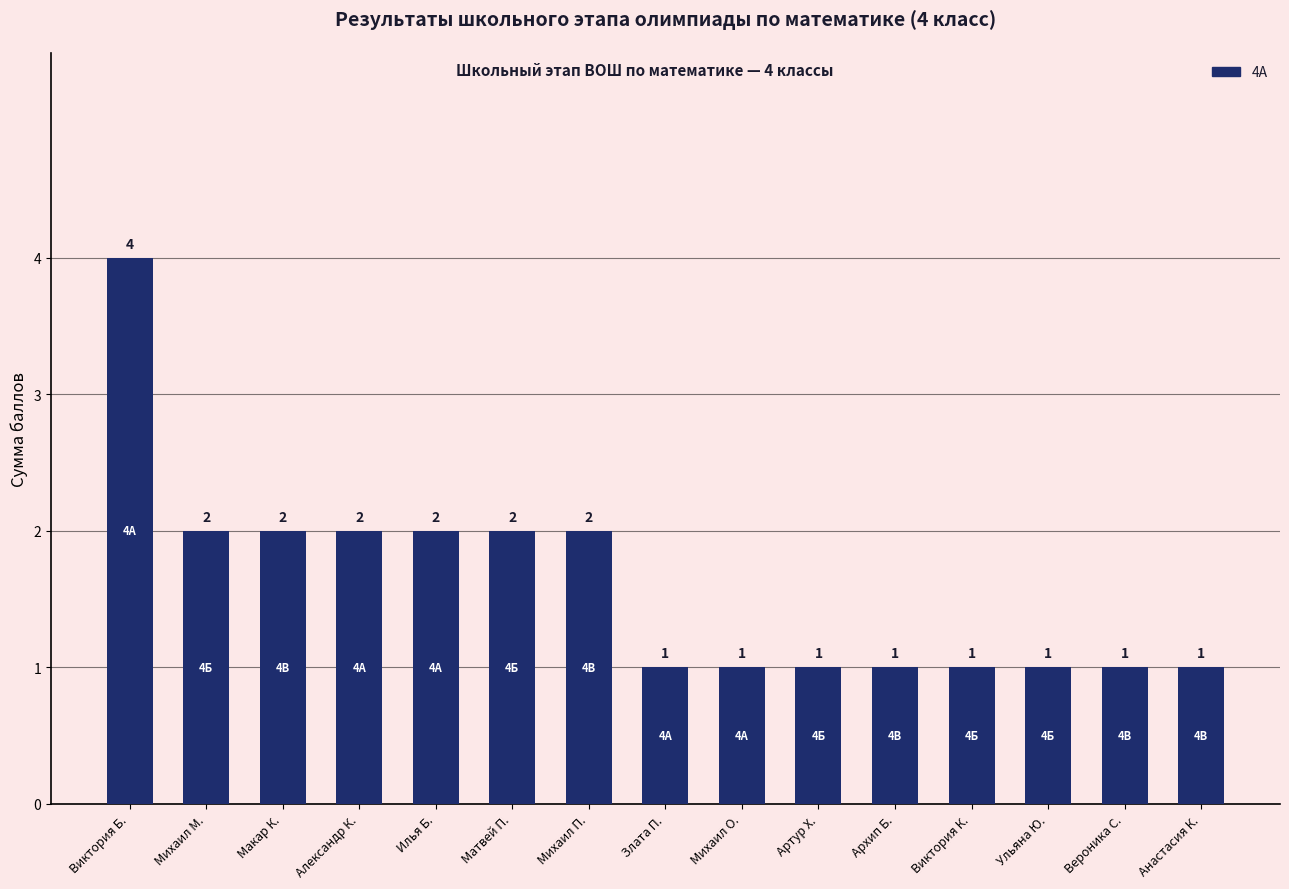

What position from the right is Виктория Б.?

15